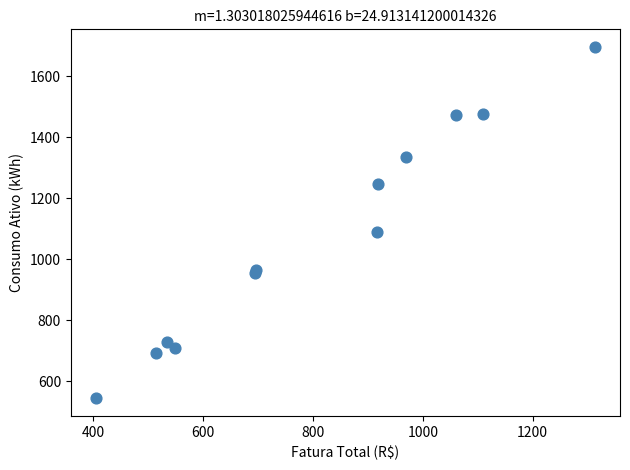

What Y value in the scatter plot is closest to 1120?

1091